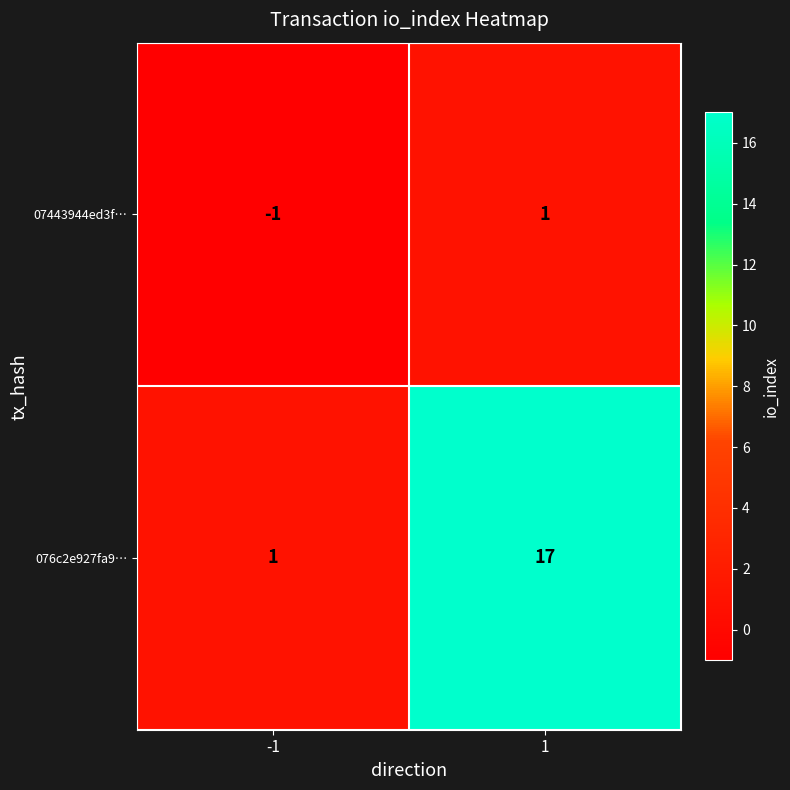

The 076c2e927fa9… series shows 4 at 1. True or false?

False